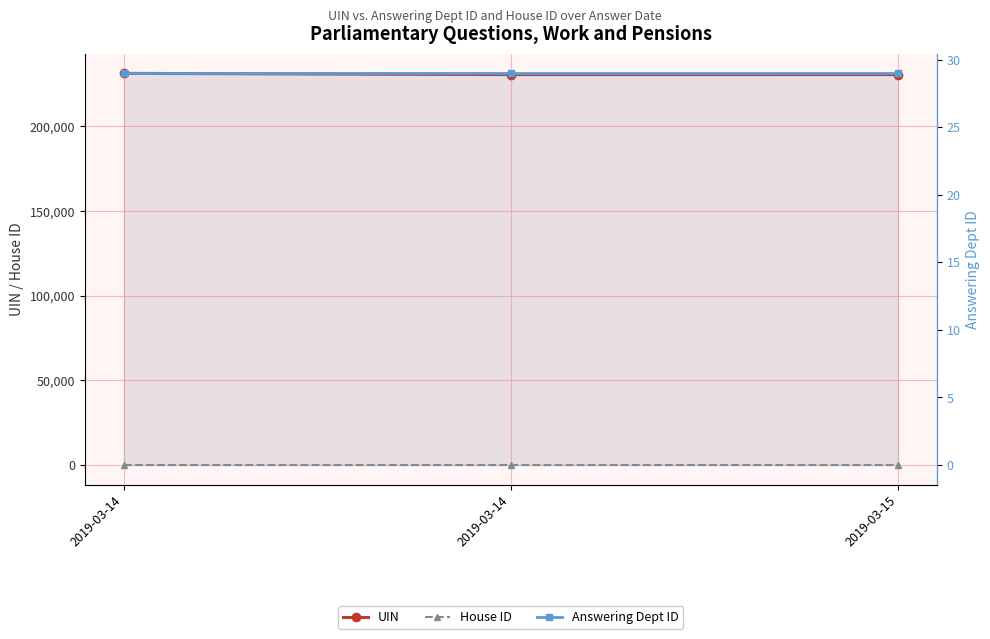

What is the average value of the House ID series?

1